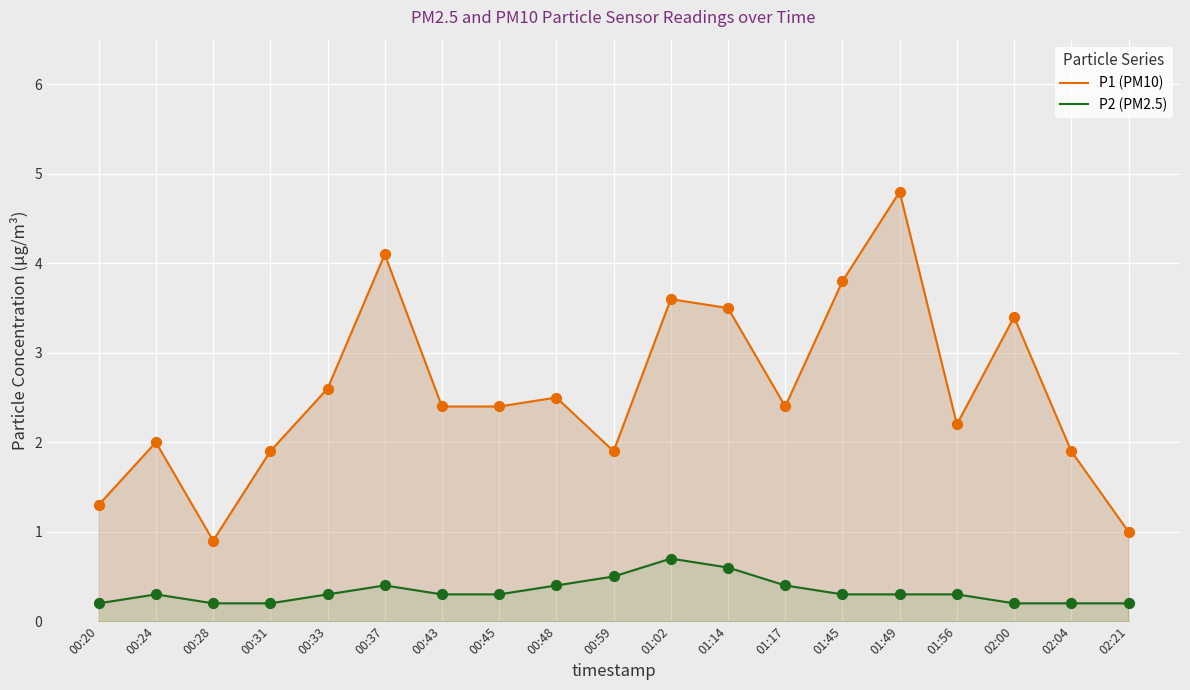

Which series has the largest total across all categories?

P1 (PM10)